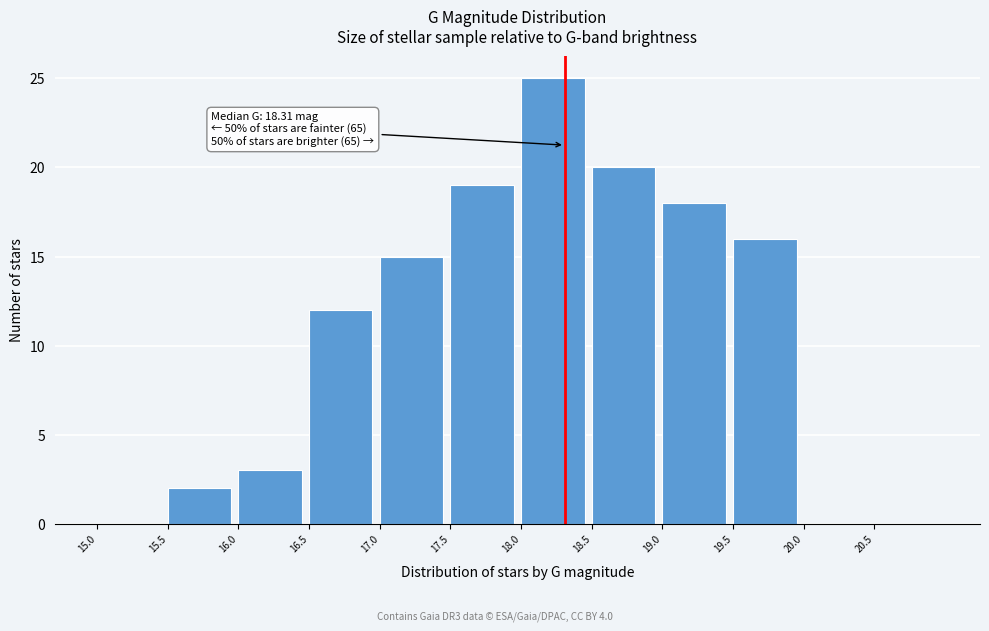

Over which range of the x-axis is the bar tallest?

18.0 to 18.5